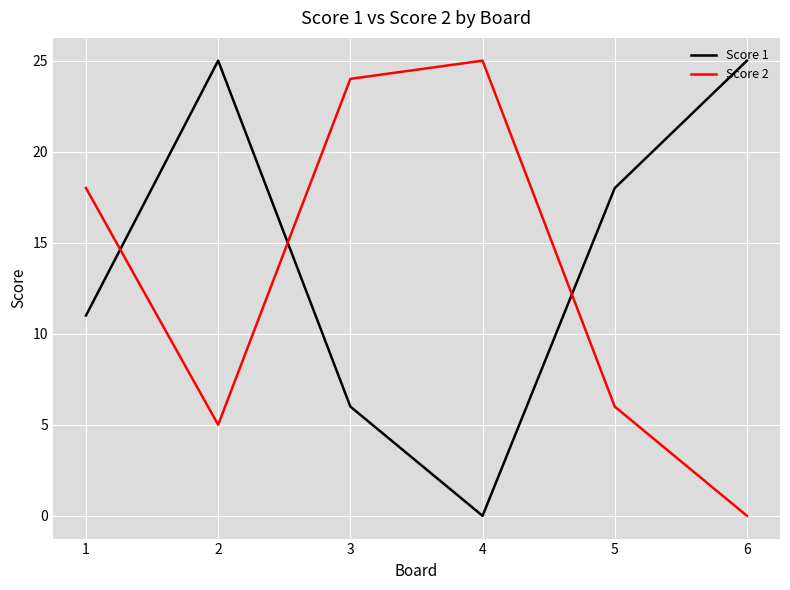

Where do Score 2 and Score 1 first cross each other?

1 and 2